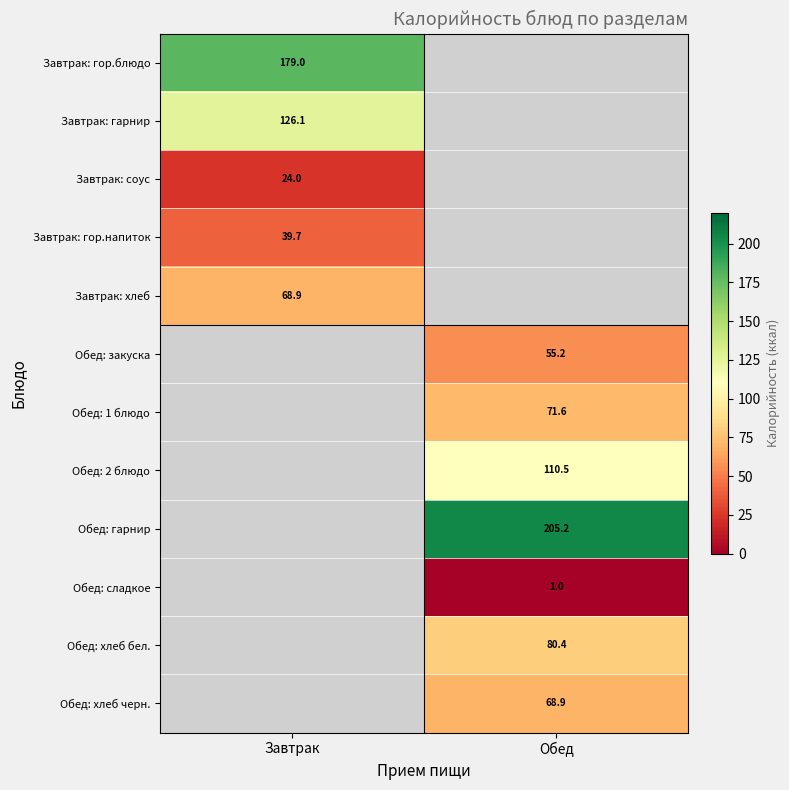

At which category does the chart reach its peak across all series?

Обед